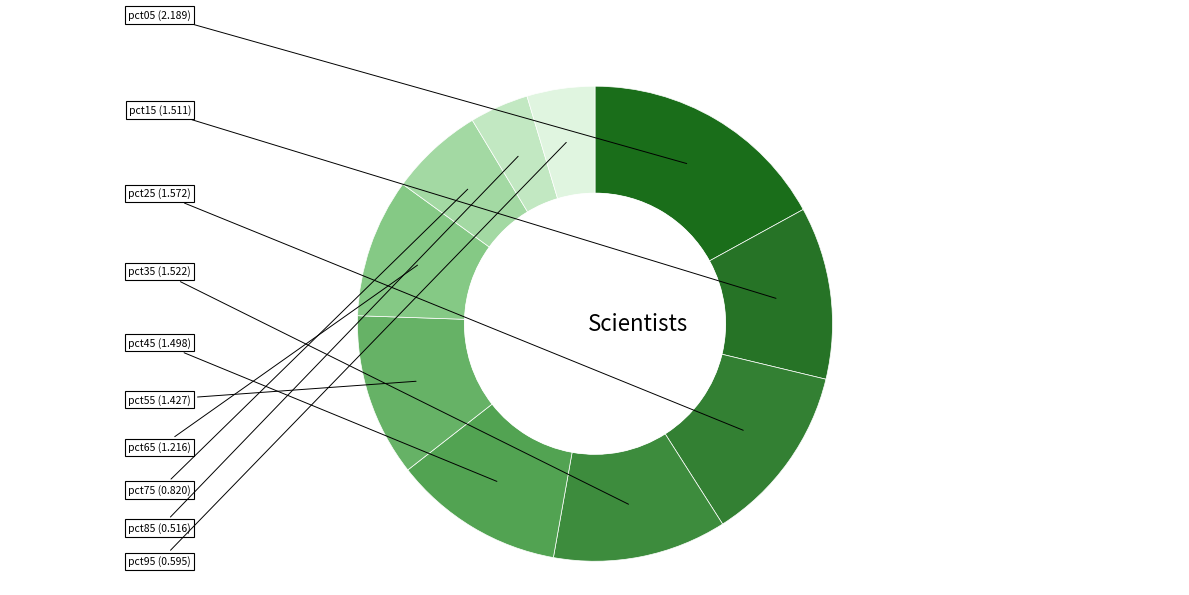

How many segments does this pie chart have?

10